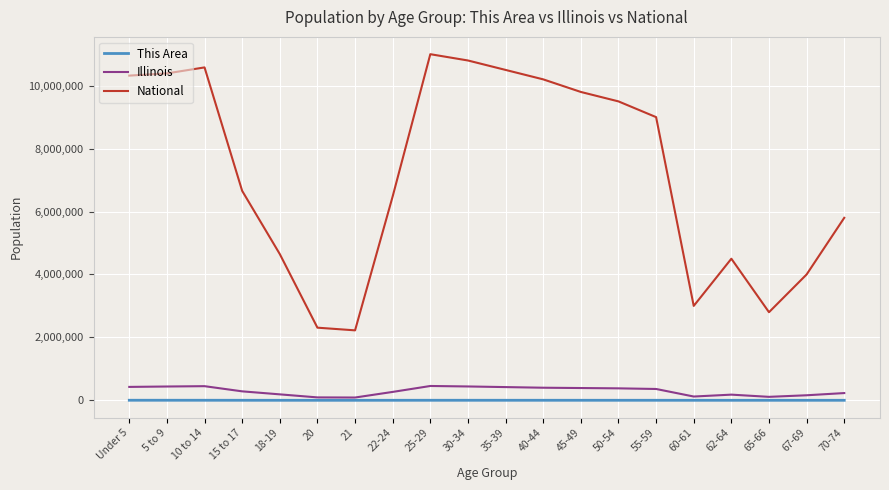

What value does the Illinois series have at 35-39, to the nearest 10?

420000